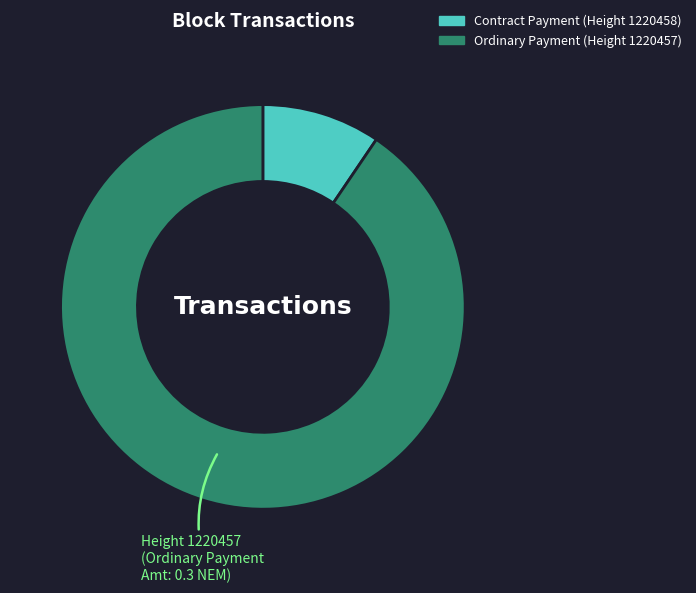

Is there any slice that represents more than half of the pie?

Yes